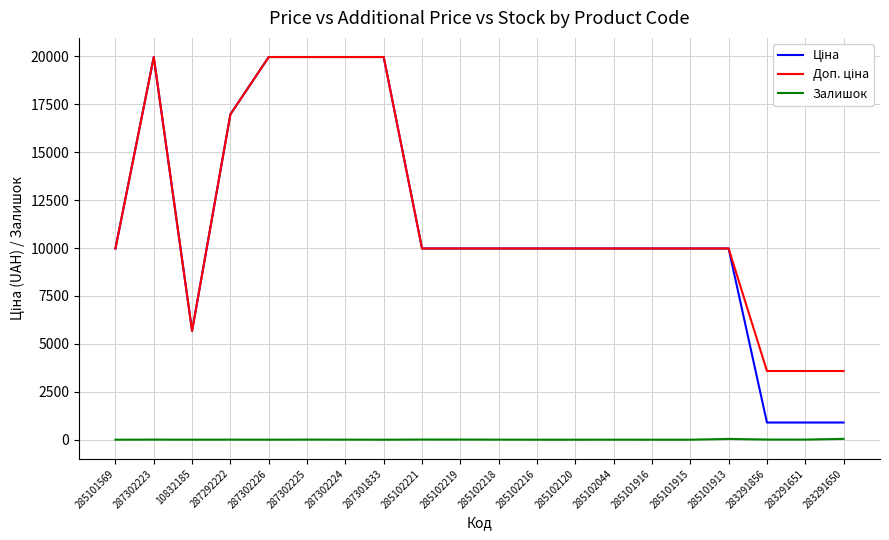

What is the total value across all series at 285101916?

19950.0